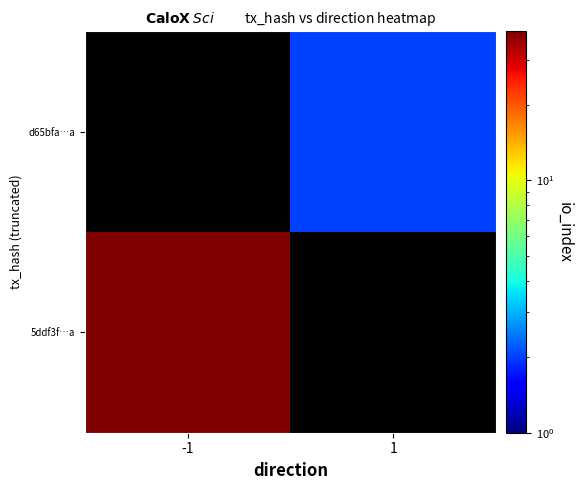

The d65bfa…a series shows 0.4 at 1. True or false?

False